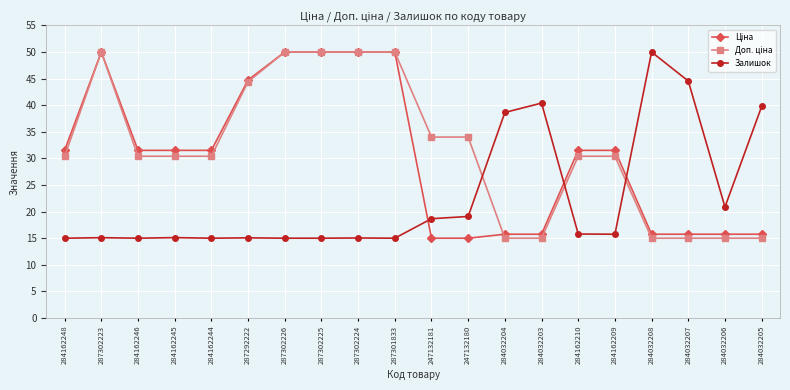

What is the total value across all series at 287302224?

115.0